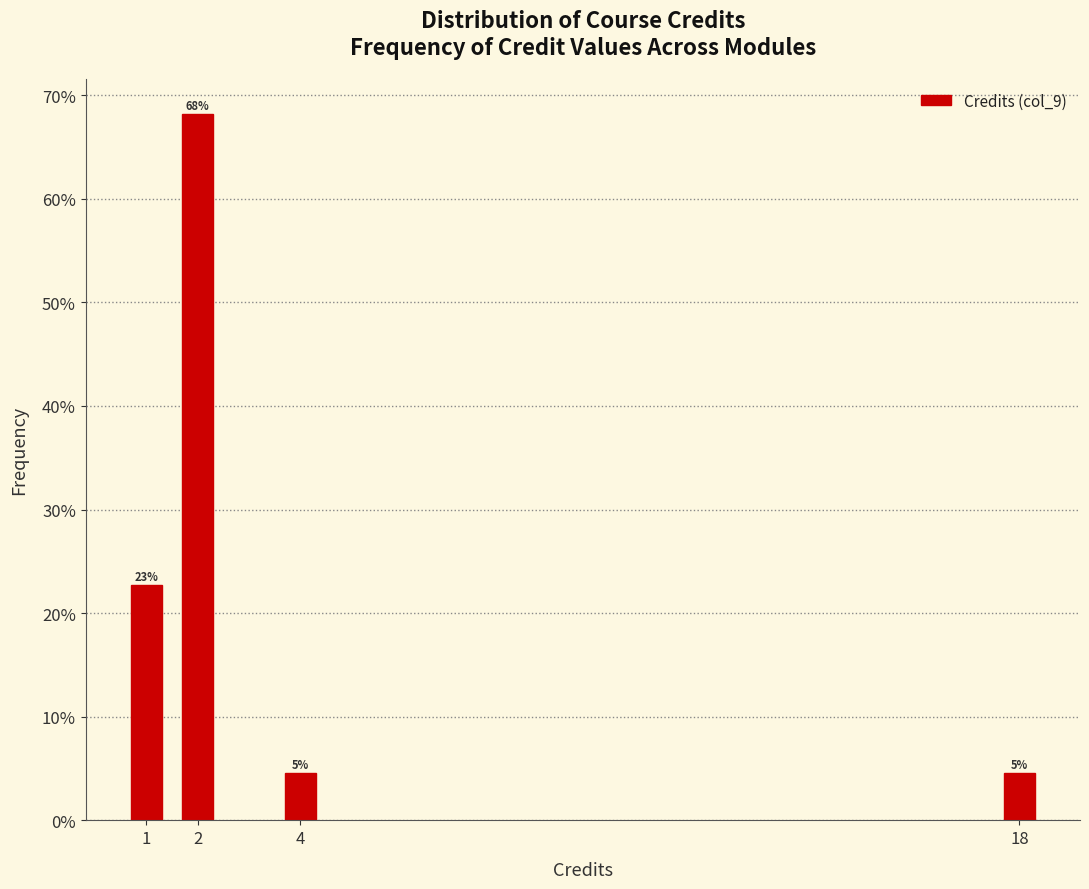

Are the bars horizontal?

No